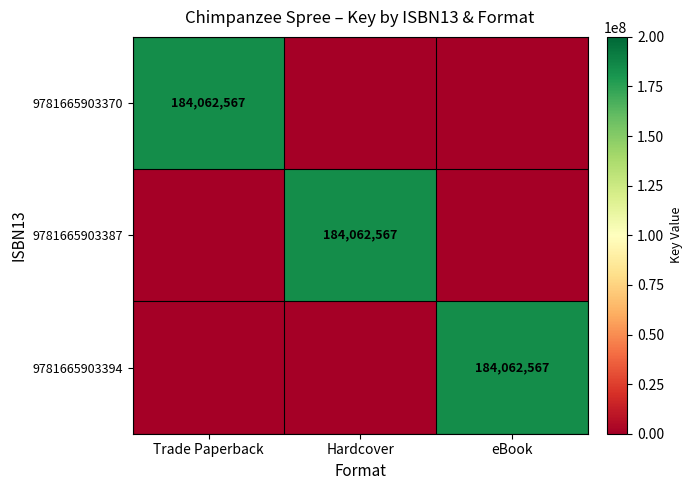

True or false: 9781665903394 has a value of 71771649 at eBook.

False